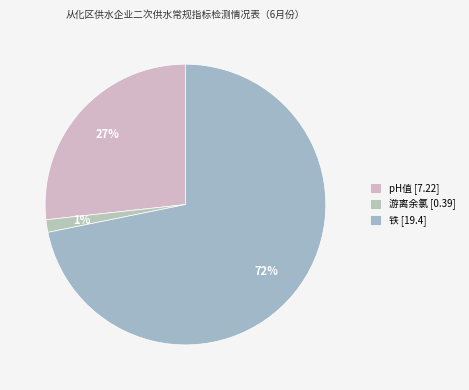

Count the number of slices in the pie.

3